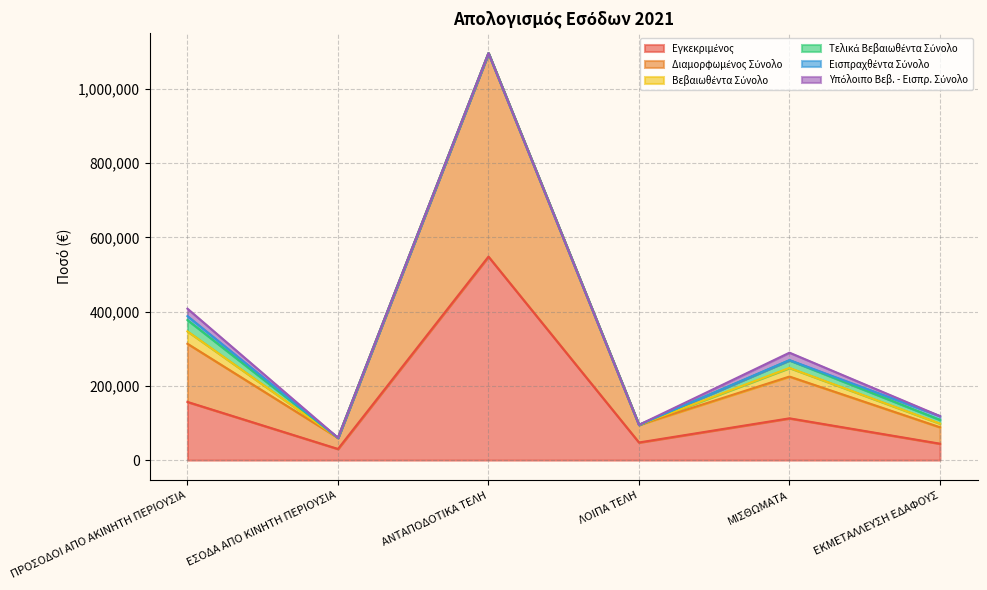

True or false: Τελικά Βεβαιωθέντα Σύνολο and Υπόλοιπο Βεβ. - Εισπρ. Σύνολο cross at least once.

False